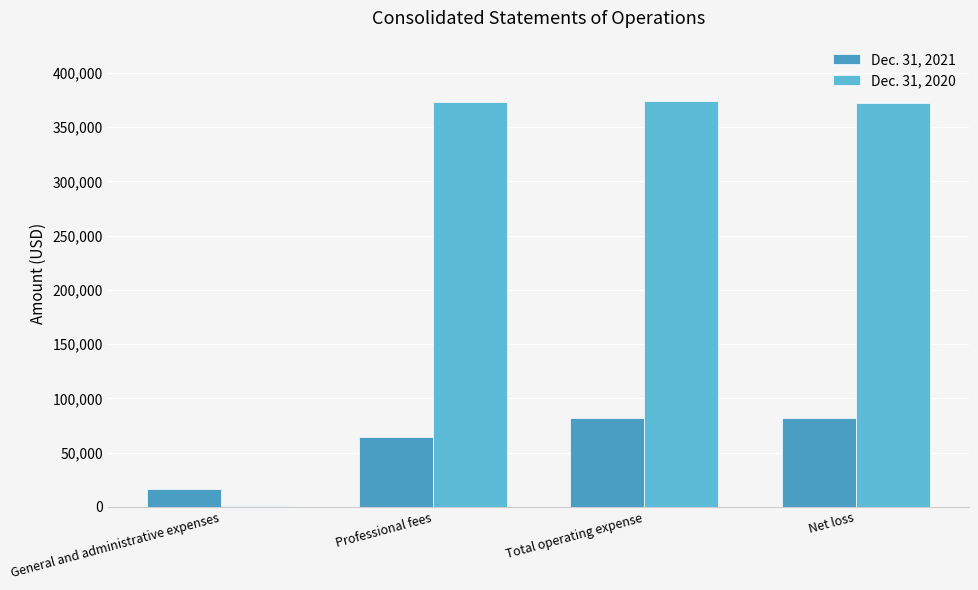

Does the chart contain stacked bars?

No